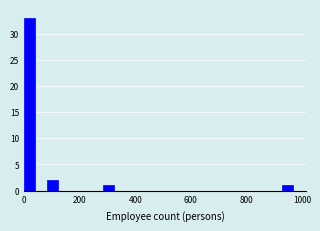

Read against the x-axis, roughly where is the centre of the tallest bar?

20